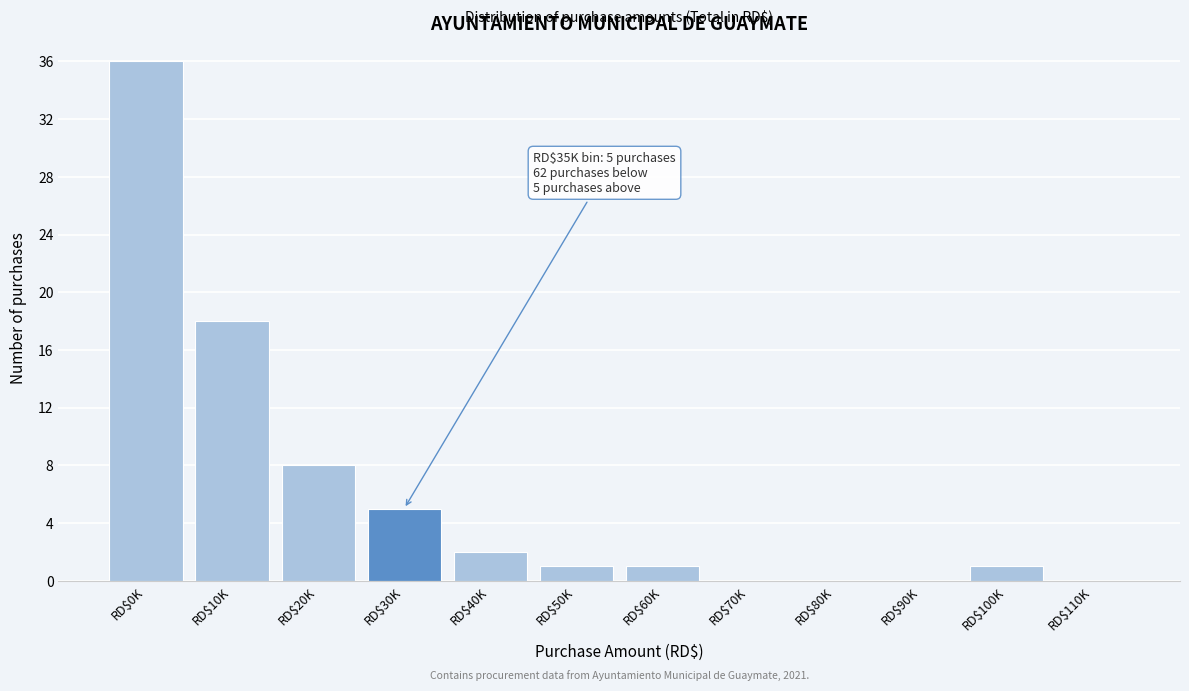

What is the approximate value at RD$20K?

8